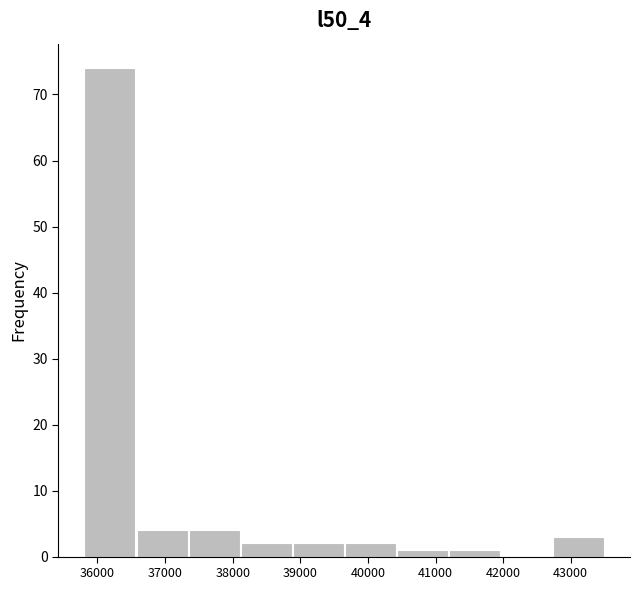

Reading left to right, list every bar in this chart as the range it spans on the x-axis followed by its height. Neither the bar edges nor the heights are printed on the chart, so give them approximately, as read against the axes.

35800 to 36570: 74
36570 to 37340: 4
37340 to 38110: 4
38110 to 38880: 2
38880 to 39650: 2
39650 to 40420: 2
40420 to 41190: 1
41190 to 41960: 1
41960 to 42730: 0
42730 to 43500: 3